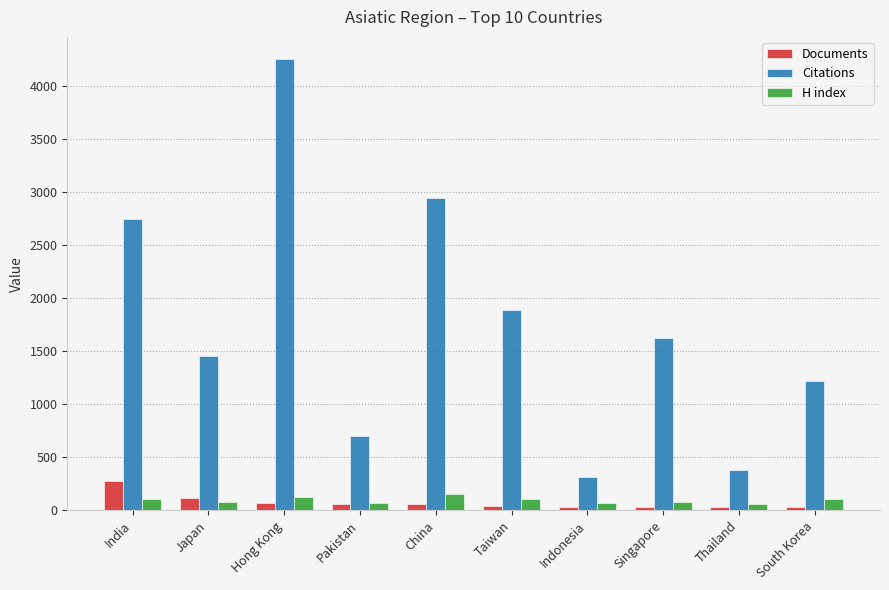

What is the average value of the Citations series?

1753